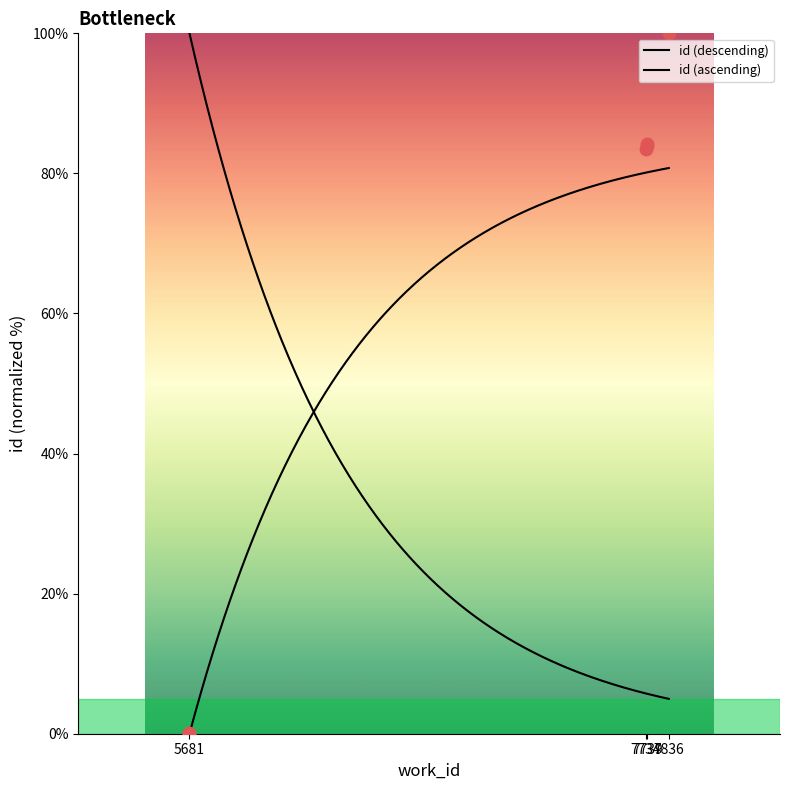

What is the change in value from 5681 to 7739?

+83.8